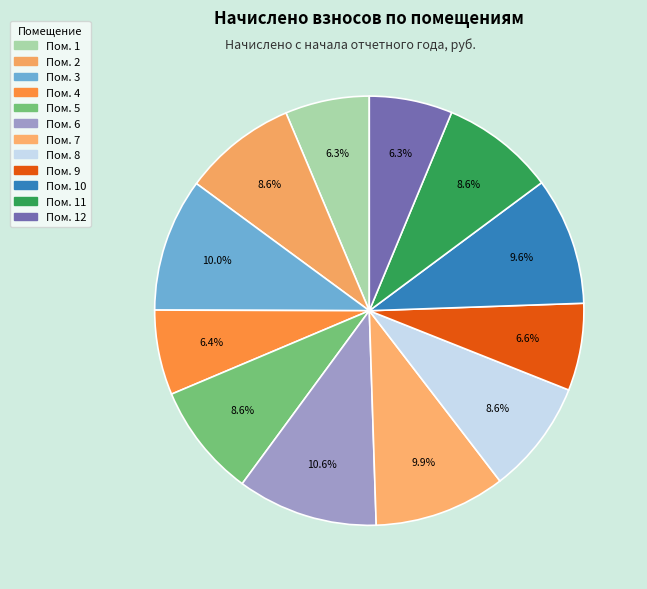

Count the number of slices in the pie.

12